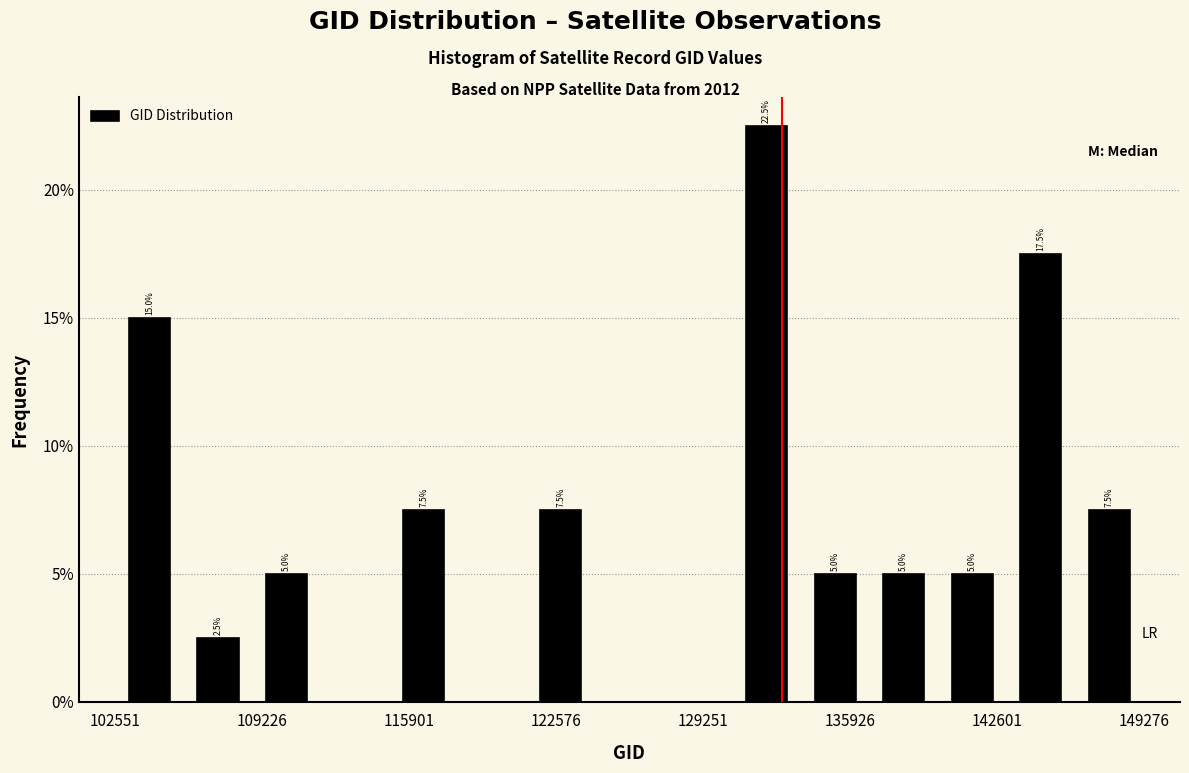

Around what value on the x-axis is the tallest bar? Give the approximate position of its centre, as read against the axis.

132000